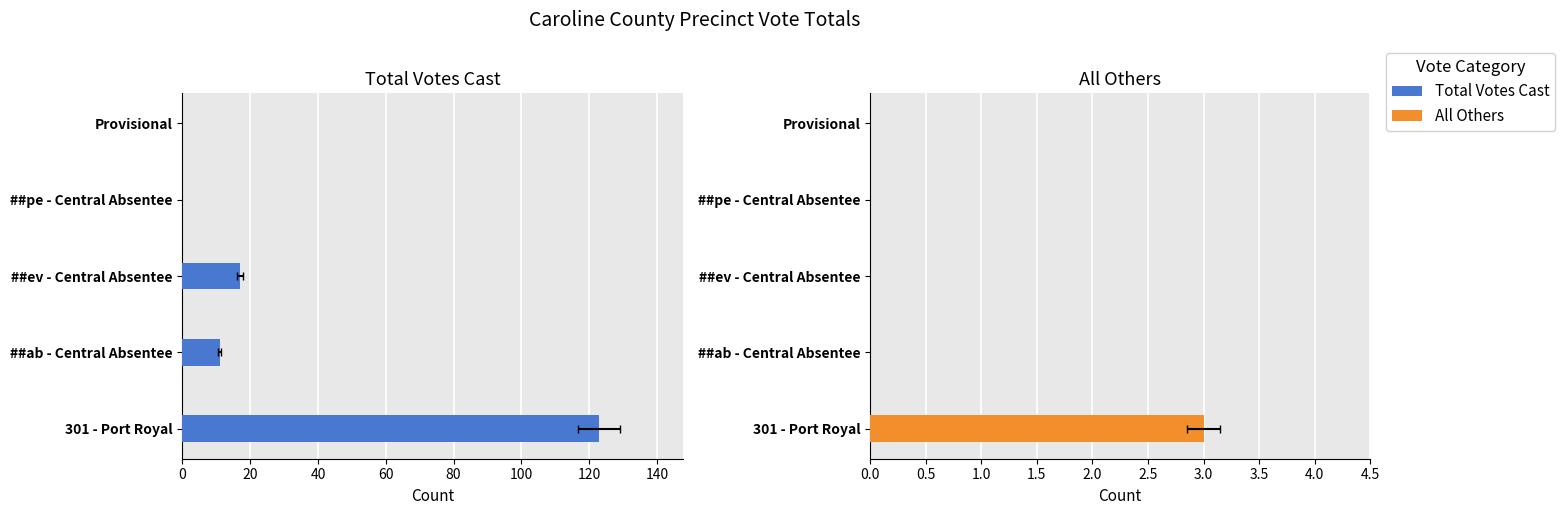

Which series changed the most between ##ab - Central Absentee and Provisional?

Total Votes Cast